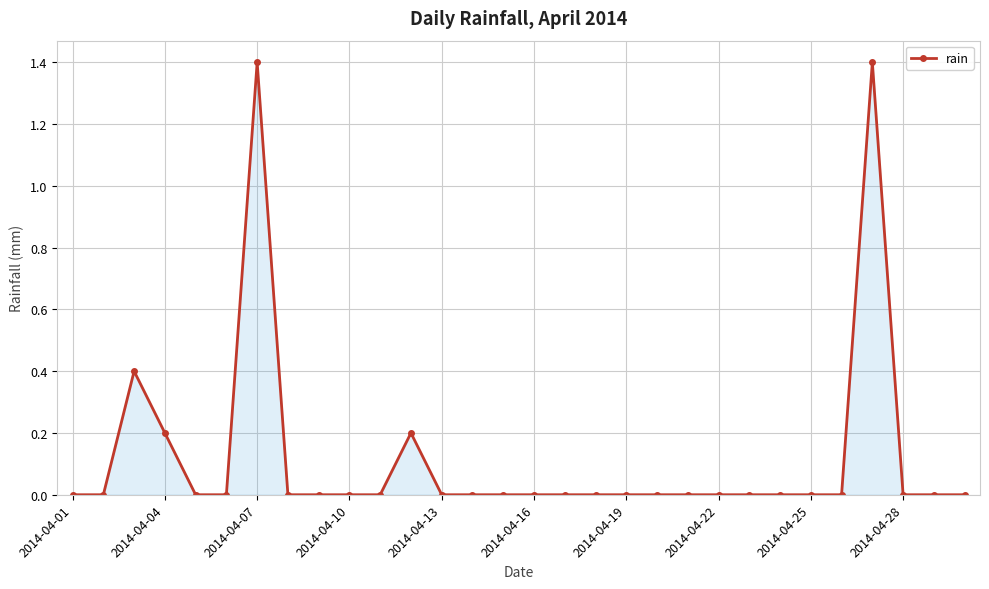

How many series are shown in this chart?

1